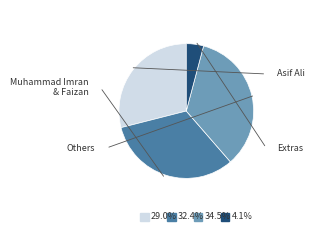

Does any single category account for the majority?

No